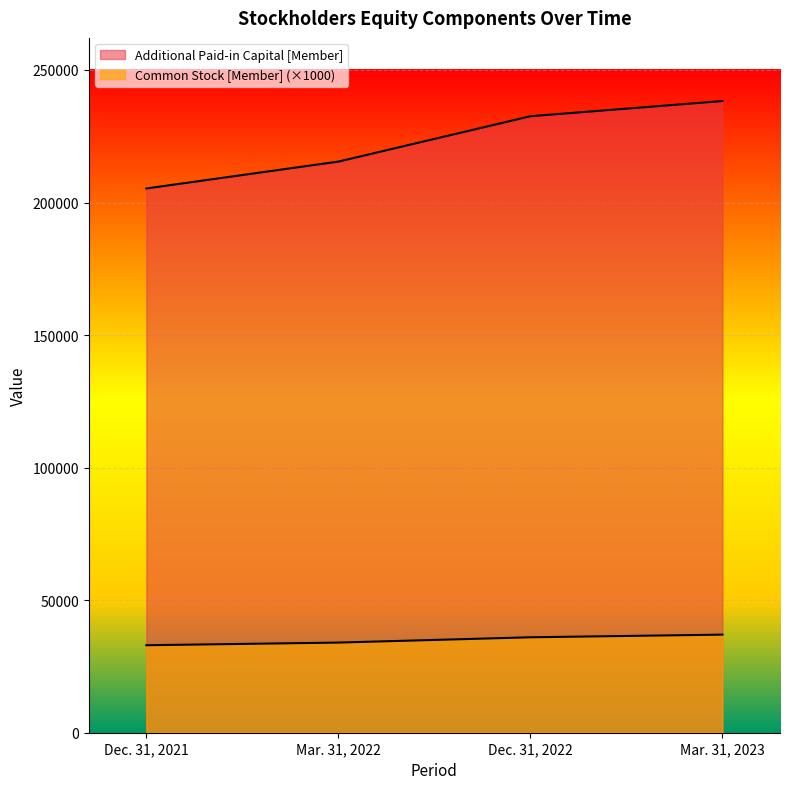

What is the difference between the second highest and minimum values in the Common Stock [Member] series?

3000